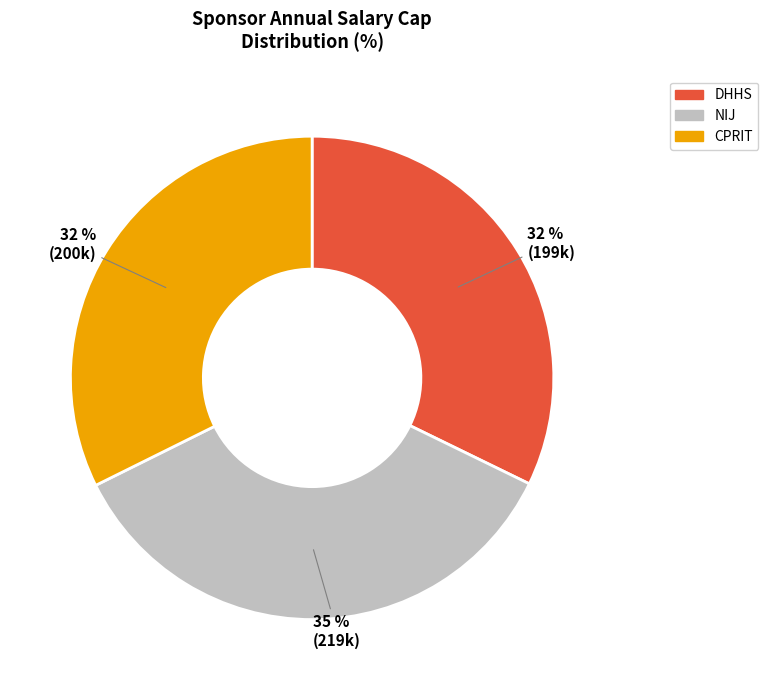

Combined, do CPRIT and NIJ account for over 50%?

Yes